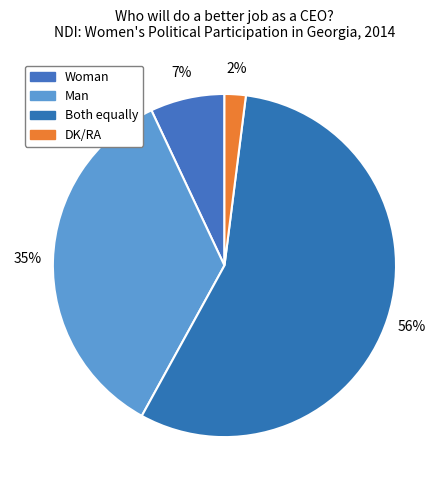

Count the number of slices in the pie.

4